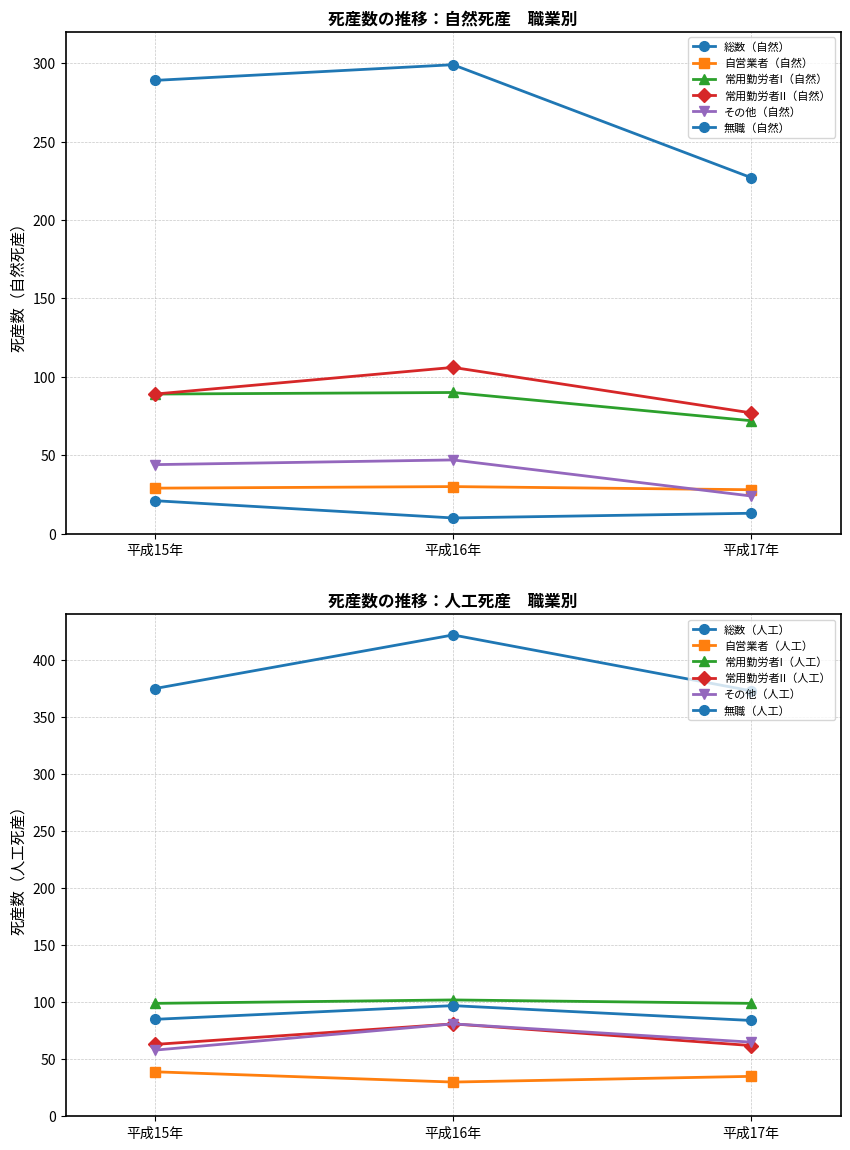

Which category has the highest value across all series?

平成16年